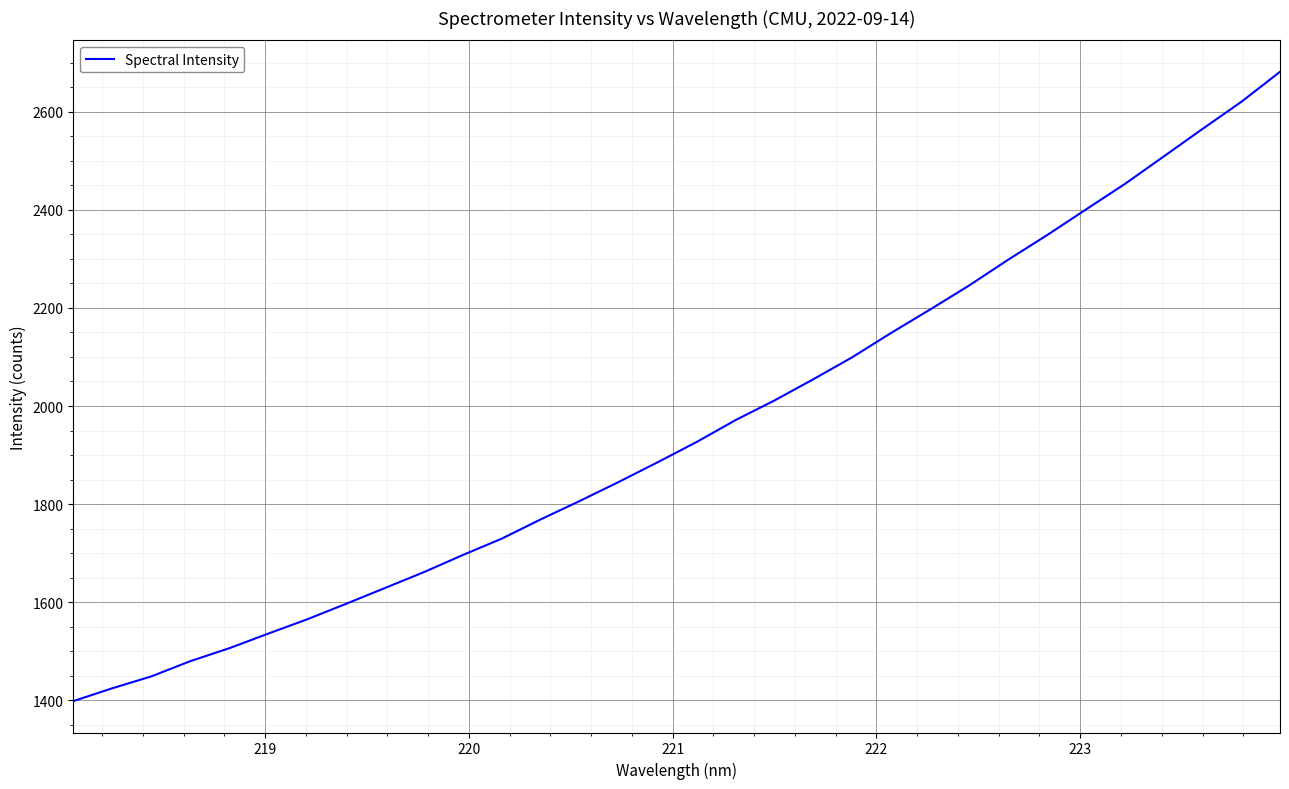

What is the maximum value shown in the chart?

2681.2